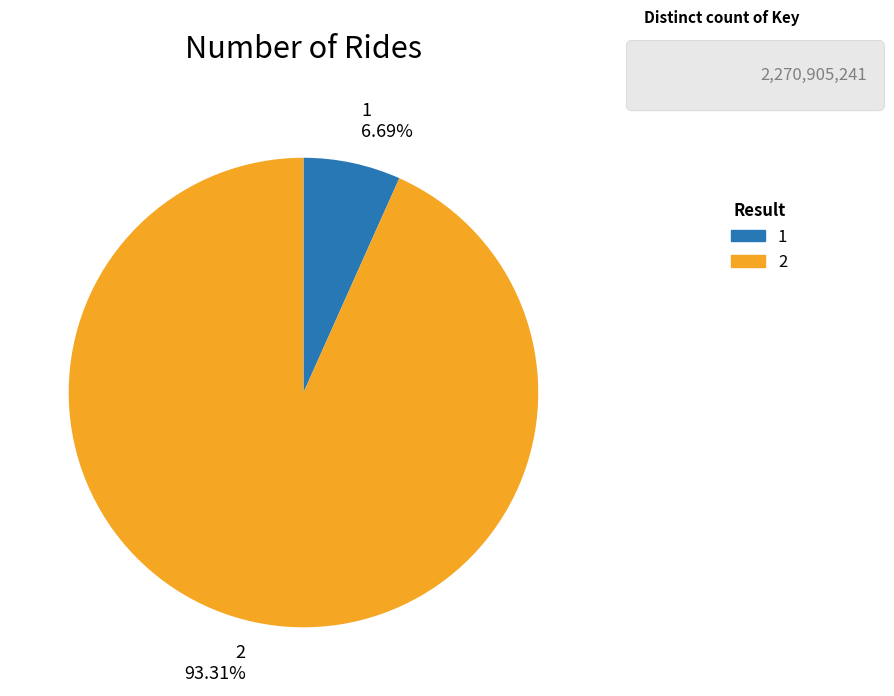

Which slice represents more than half of the pie?

2